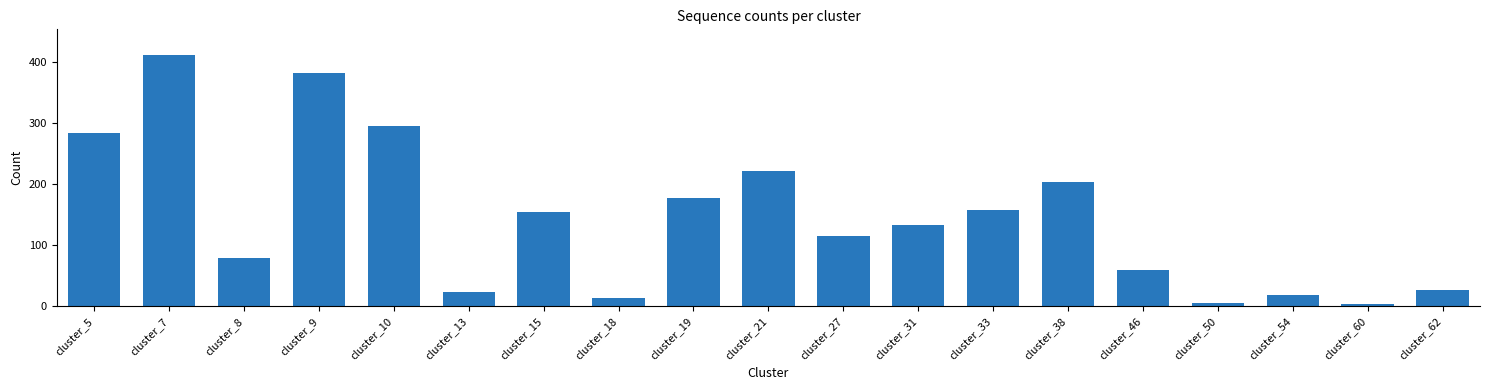

Which has a higher value, cluster_62 or cluster_31?

cluster_31